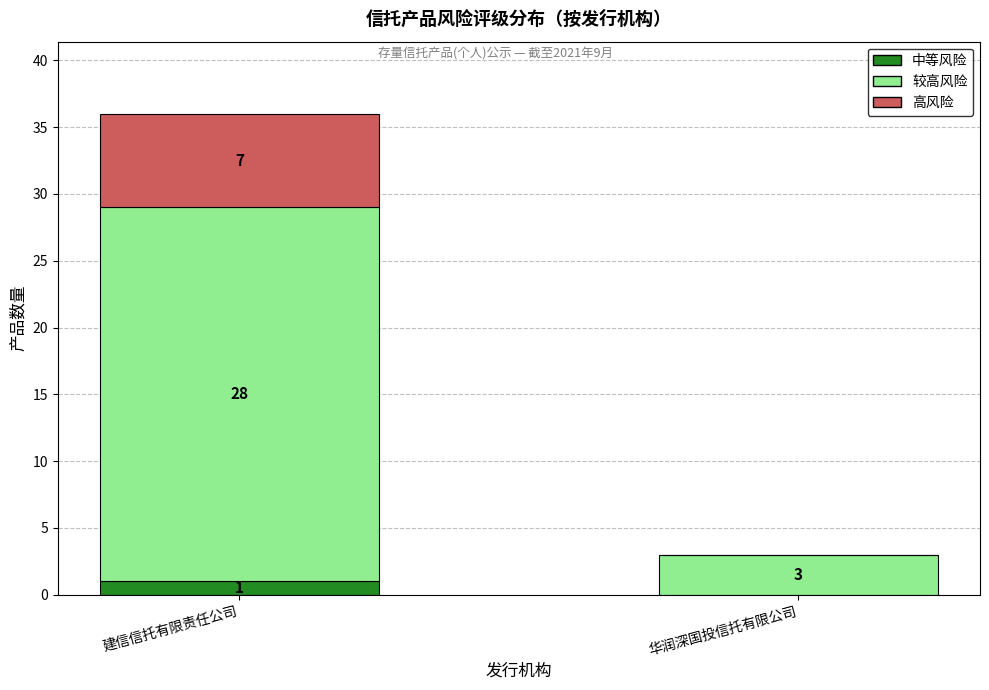

What is the total value across all series at 华润深国投信托有限公司?

3